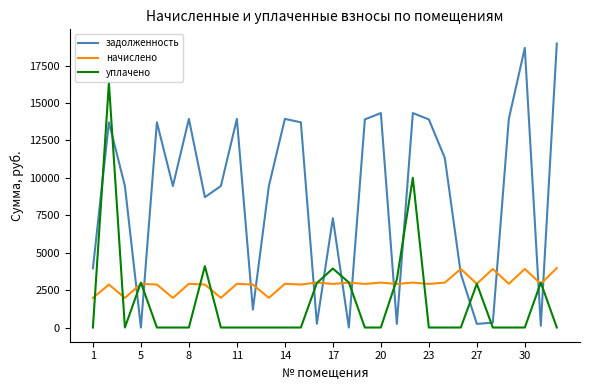

Does the chart have visible grid lines?

No